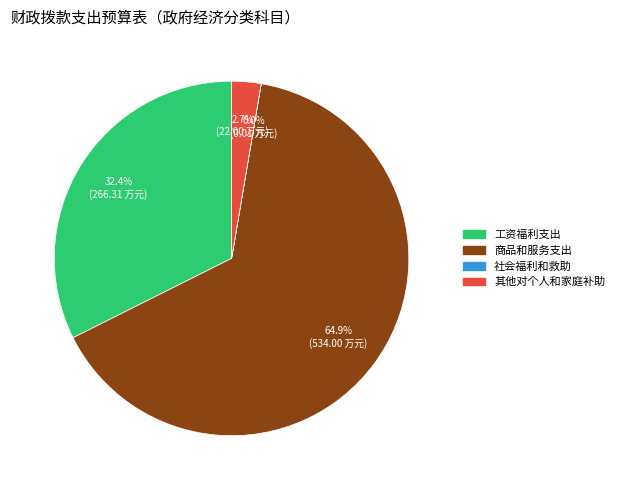

What portion of the pie excludes 工资福利支出?

67.6%